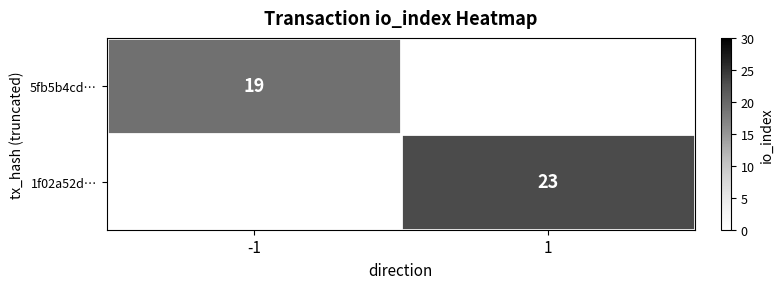

The 5fb5b4cd… series shows 19 at -1. True or false?

True